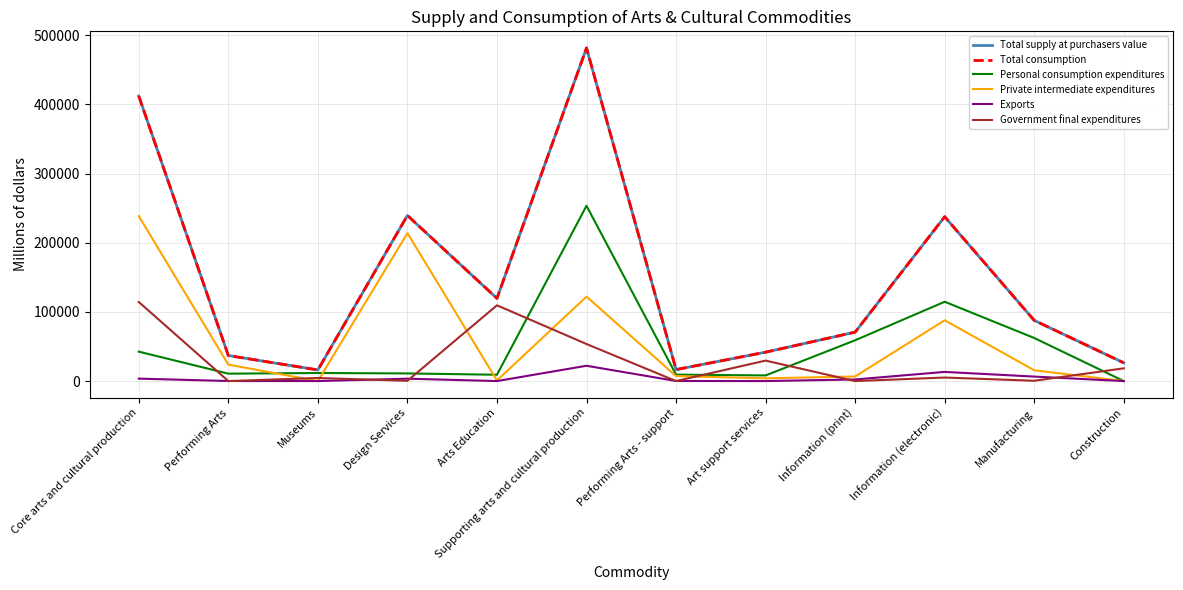

Rank the categories by Private intermediate expenditures value from highest to lowest.

Core arts and cultural production, Design Services, Supporting arts and cultural production, Information (electronic), Performing Arts, Manufacturing, Performing Arts - support, Information (print), Art support services, Arts Education, Museums, Construction